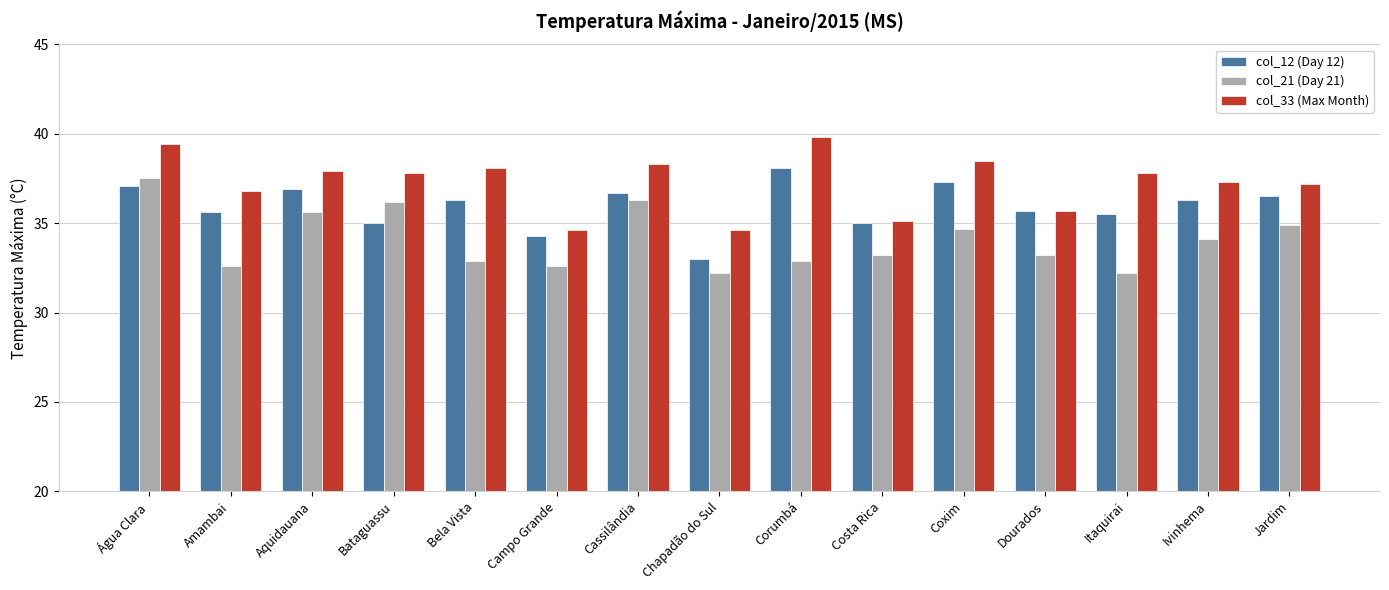

True or false: col_33 (Max Month) has a value of 38.1 at Bela Vista.

True